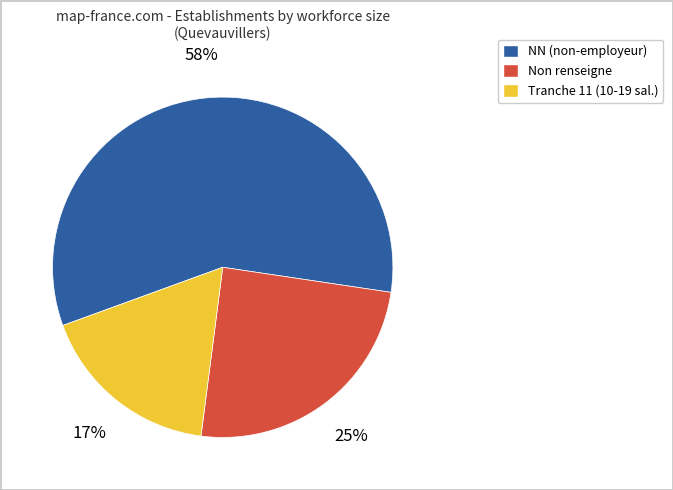

Does any single category account for the majority?

Yes